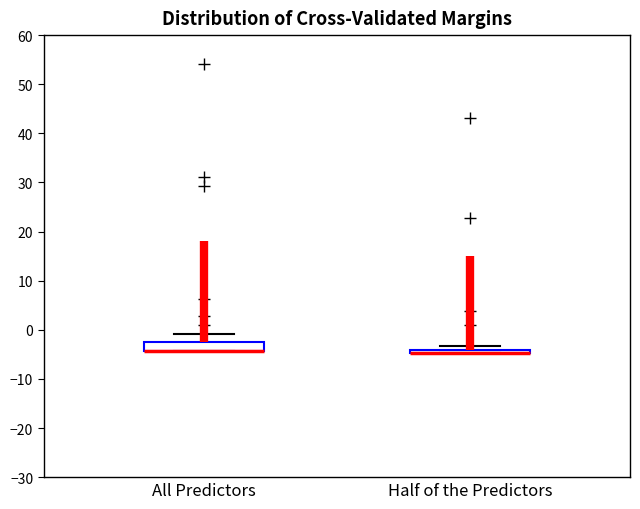

Where is the upper edge of the box for Half of the Predictors on the y-axis? The values are not printed on the chart, so give them approximately, as read against the axis.

-4